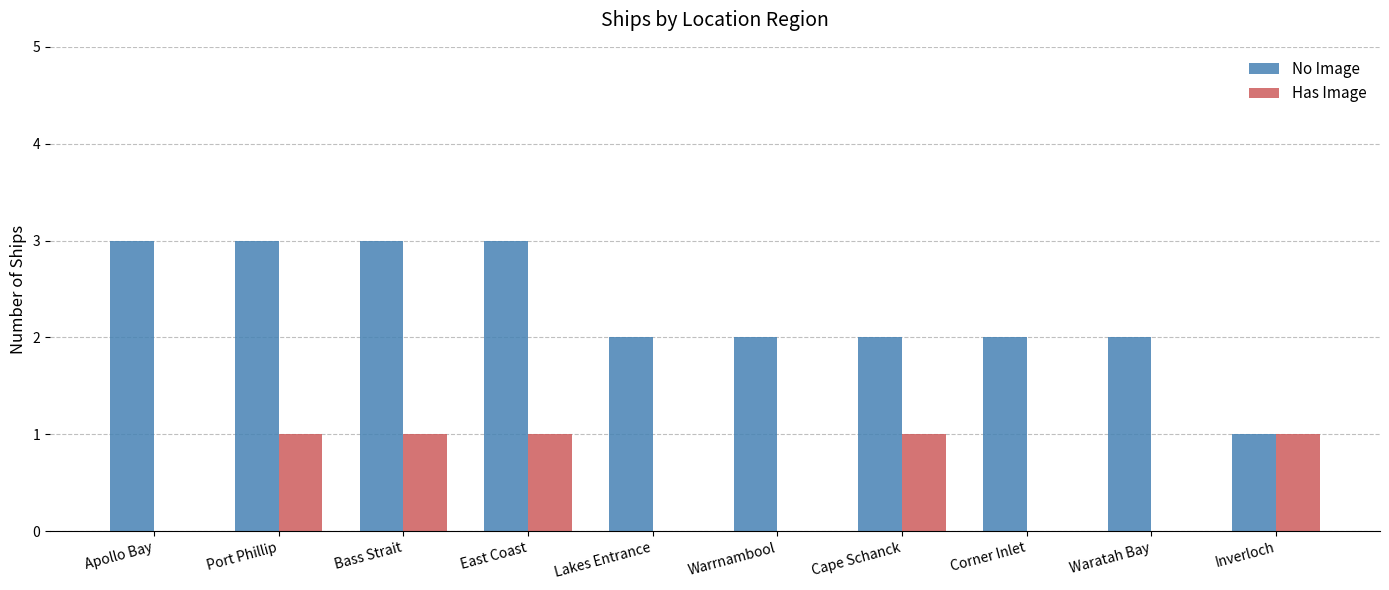

What is the sum of all Has Image values?

5